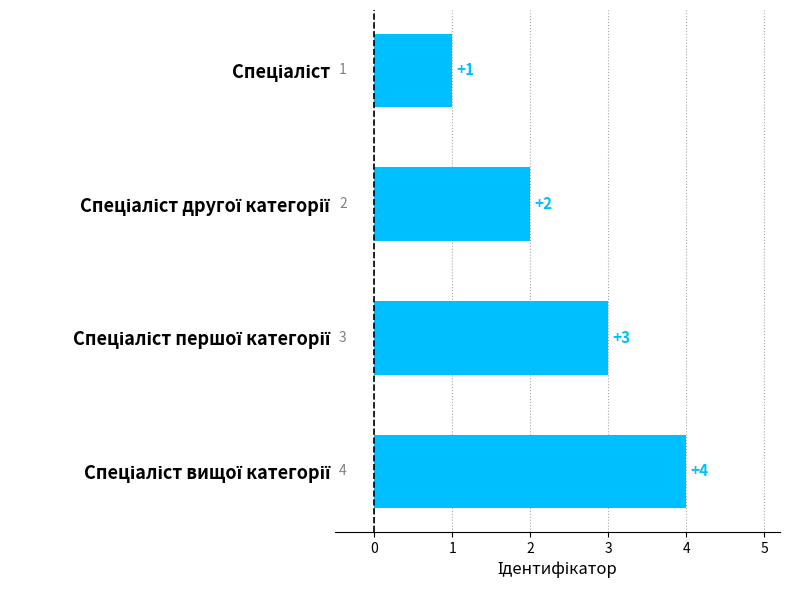

What is the difference between the maximum and minimum values?

3